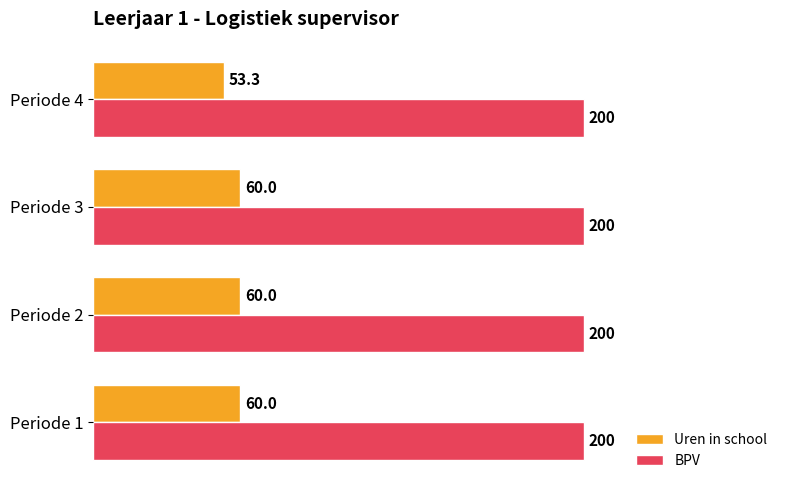

The value of BPV at Periode 4 is 200.0. True or false?

True